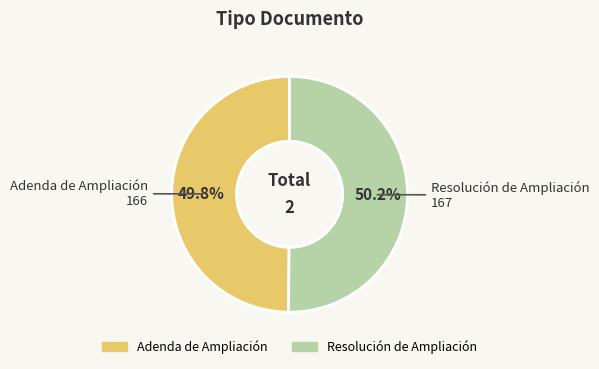

To the nearest percent, what portion does Adenda de Ampliación represent?

50%